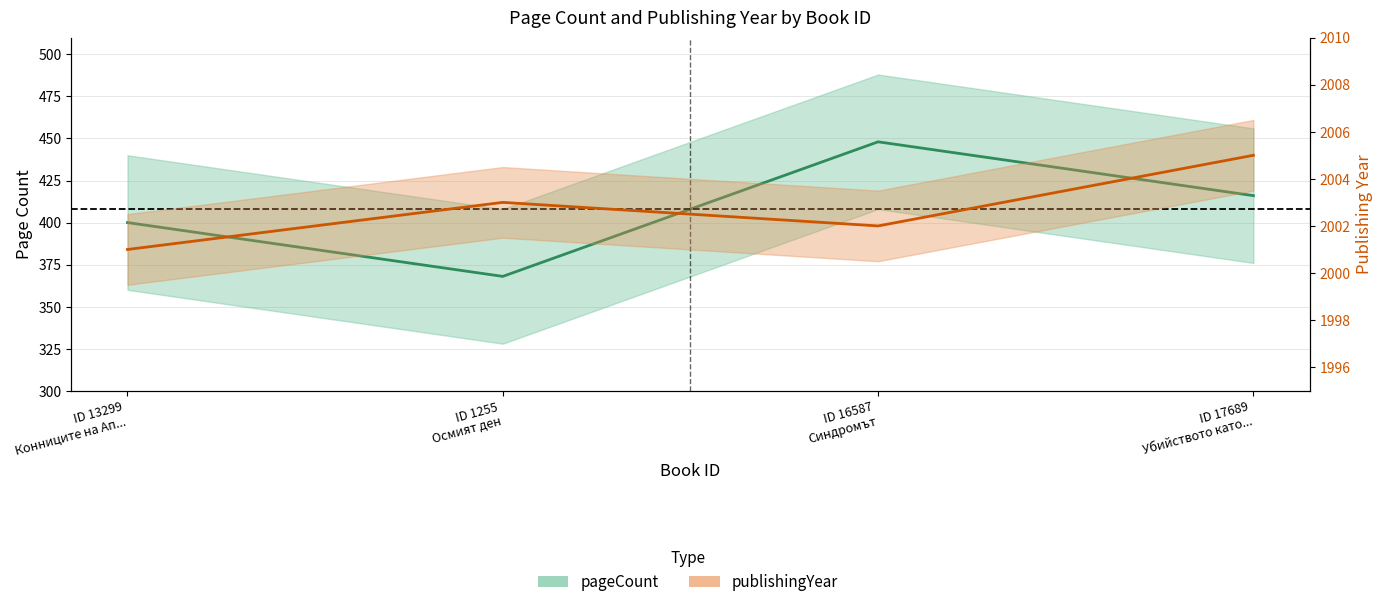

How many interior local peaks does the publishingYear series have?

1